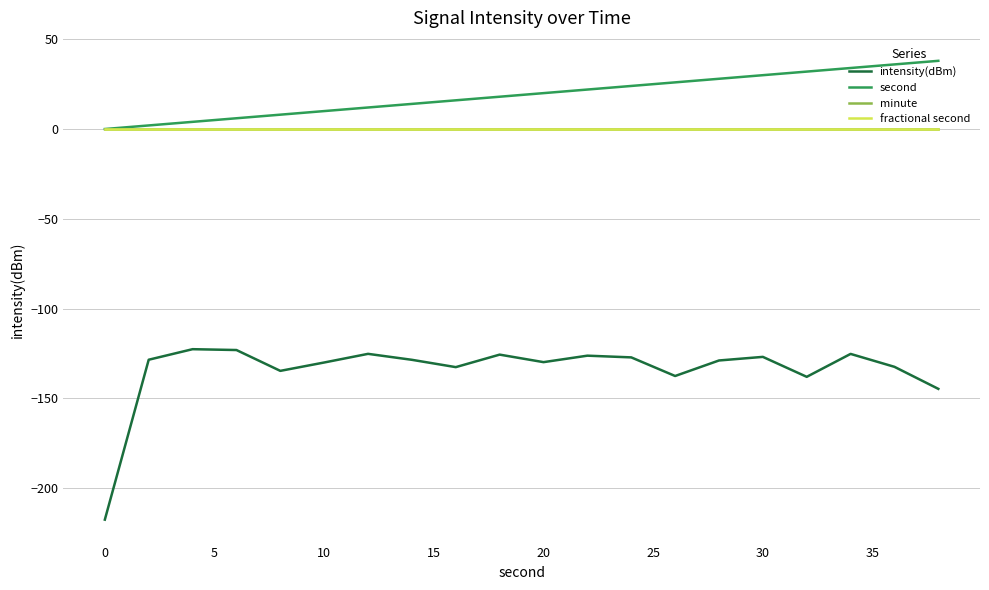

True or false: intensity(dBm) has more than 1 interior local peaks.

True